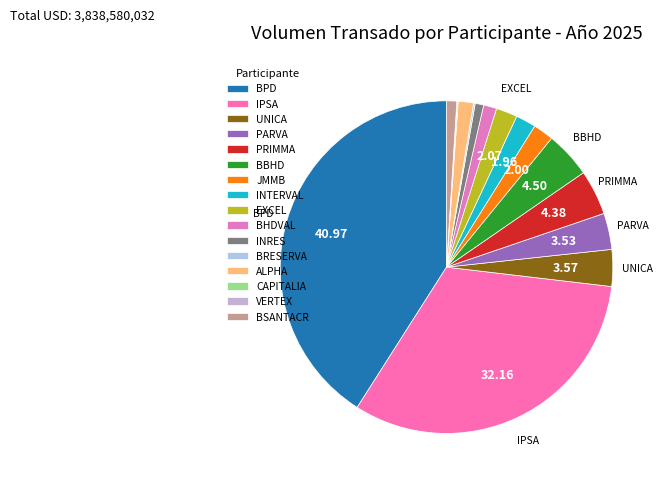

To the nearest percent, what is the combined percentage of IPSA and PRIMMA?

37%